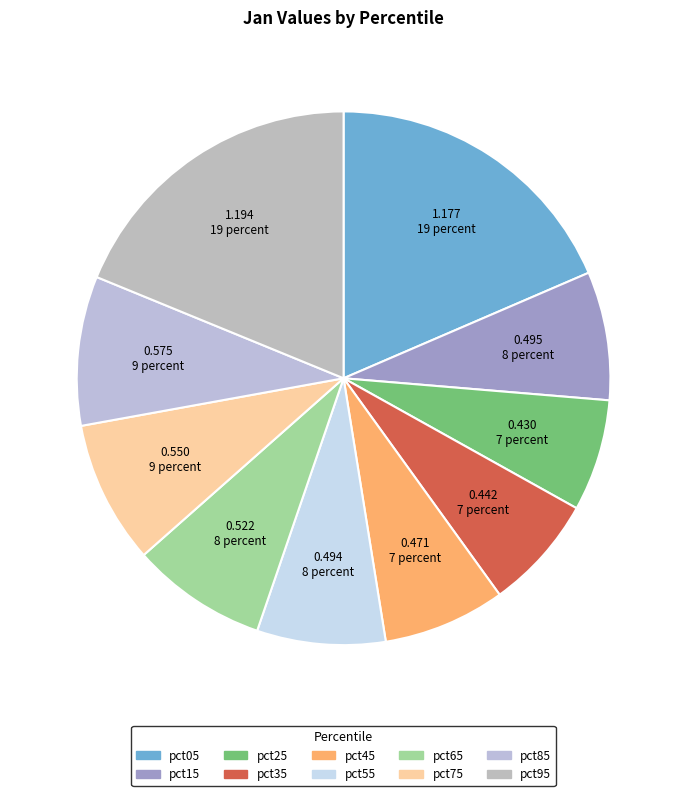

Is the sum of pct75 and pct65 greater than half?

No